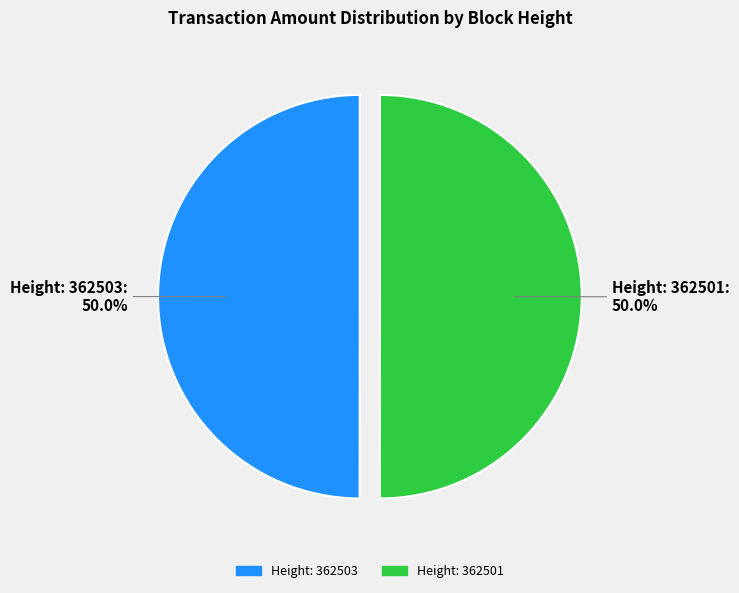

What is the ratio of the value at Height: 362503 to the value at Height: 362501?

1.0